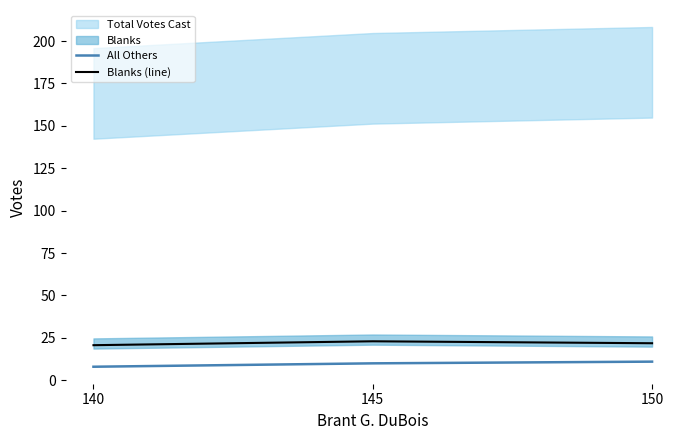

What is the minimum value for All Others?

8.0